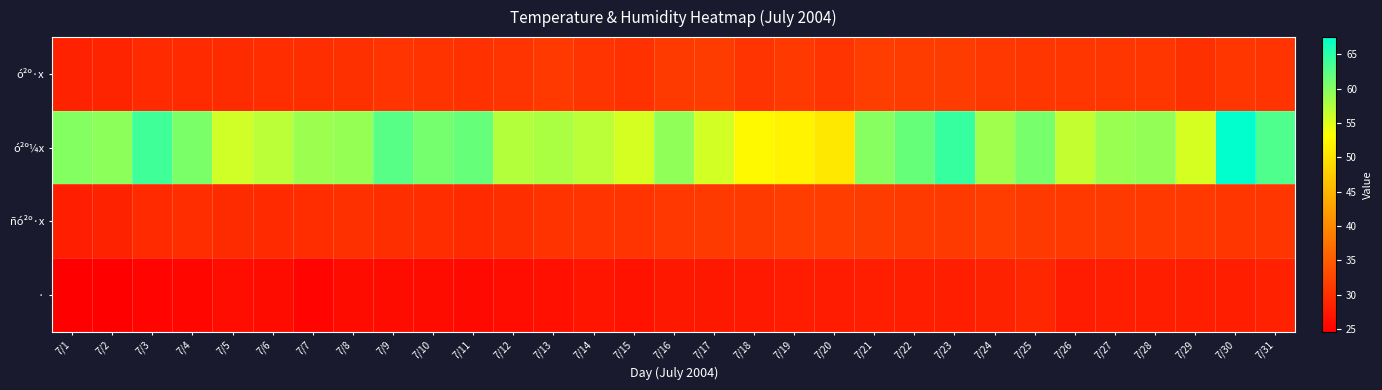

What is the maximum value shown in the chart?

67.5